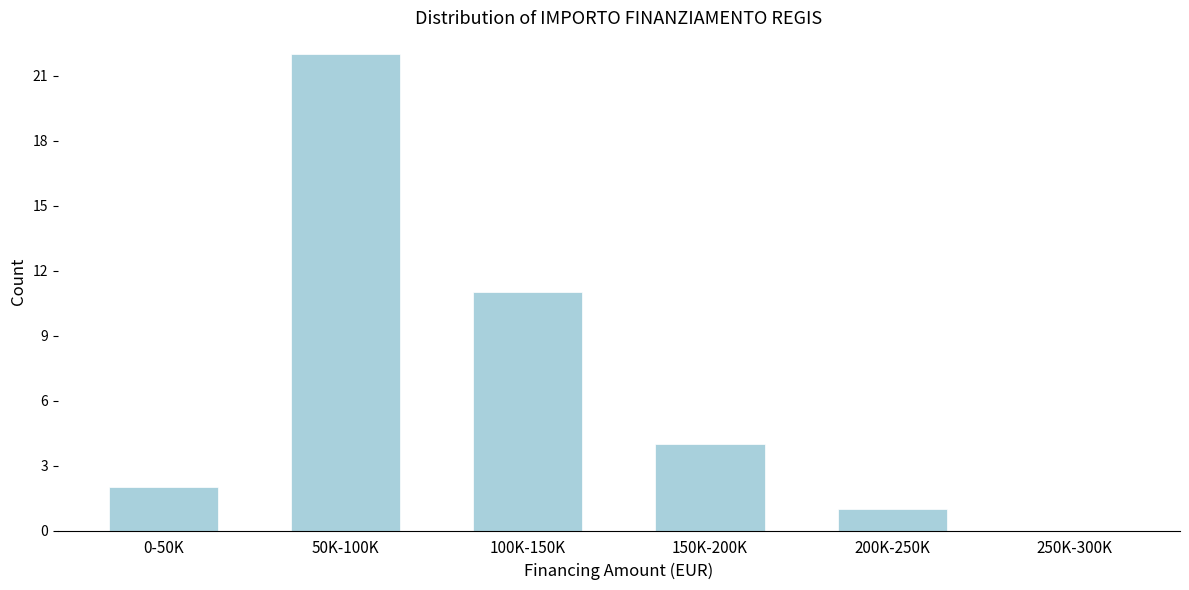

Reading left to right, extract all data points from this chart.

0-50K=2	50K-100K=22	100K-150K=11	150K-200K=4	200K-250K=1	250K-300K=0